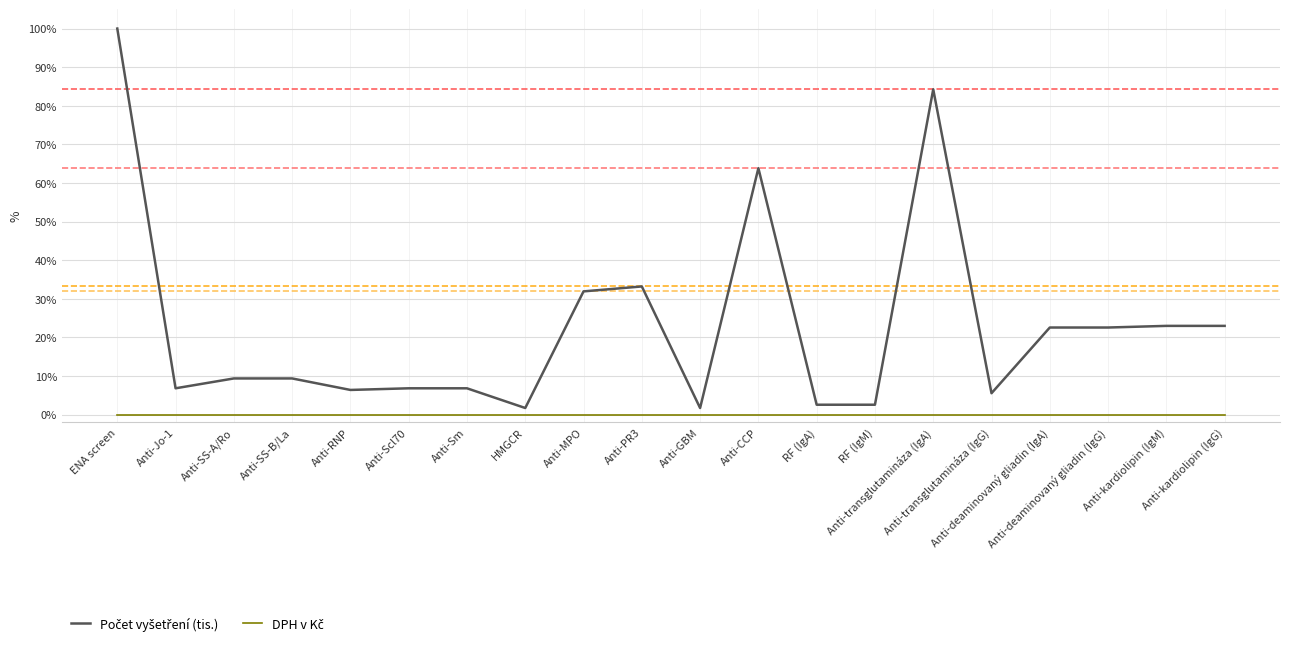

What is the maximum value shown in the chart?

100.0